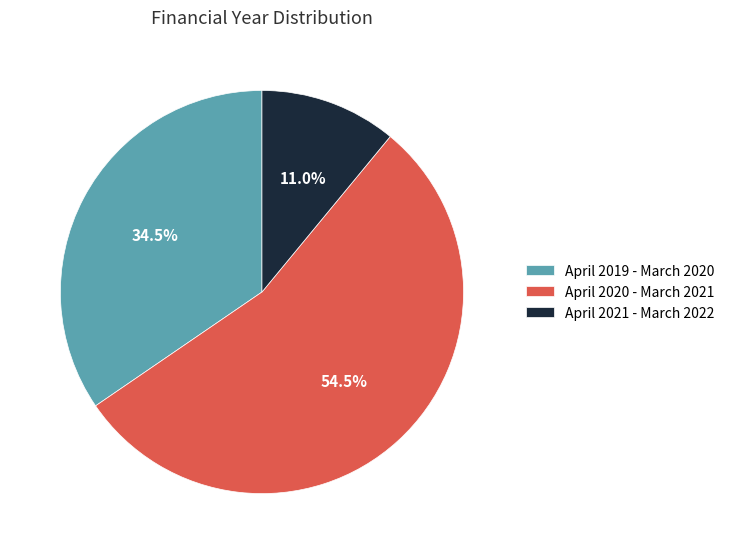

Approximately how many times larger is the value at April 2019 - March 2020 compared to April 2020 - March 2021?

0.6